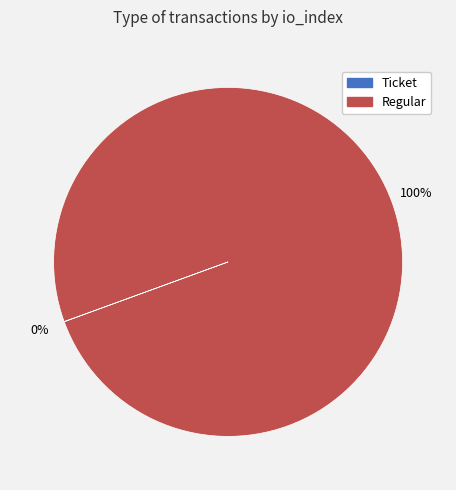

Is there any slice that represents more than half of the pie?

Yes